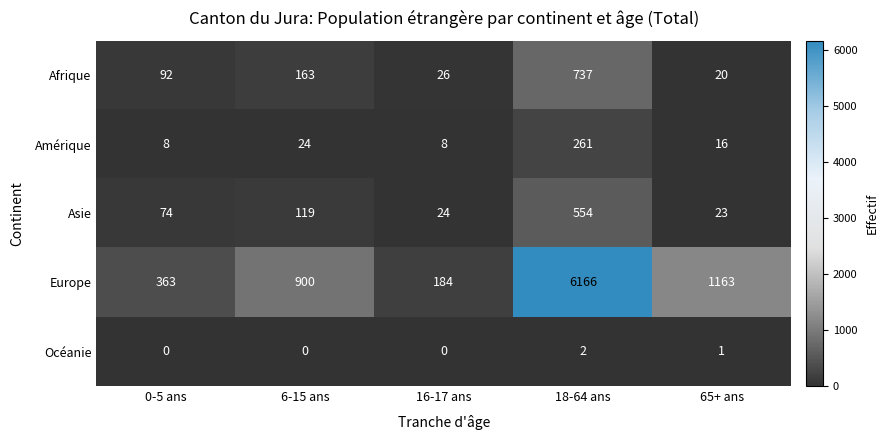

What is the maximum value for Amérique?

261